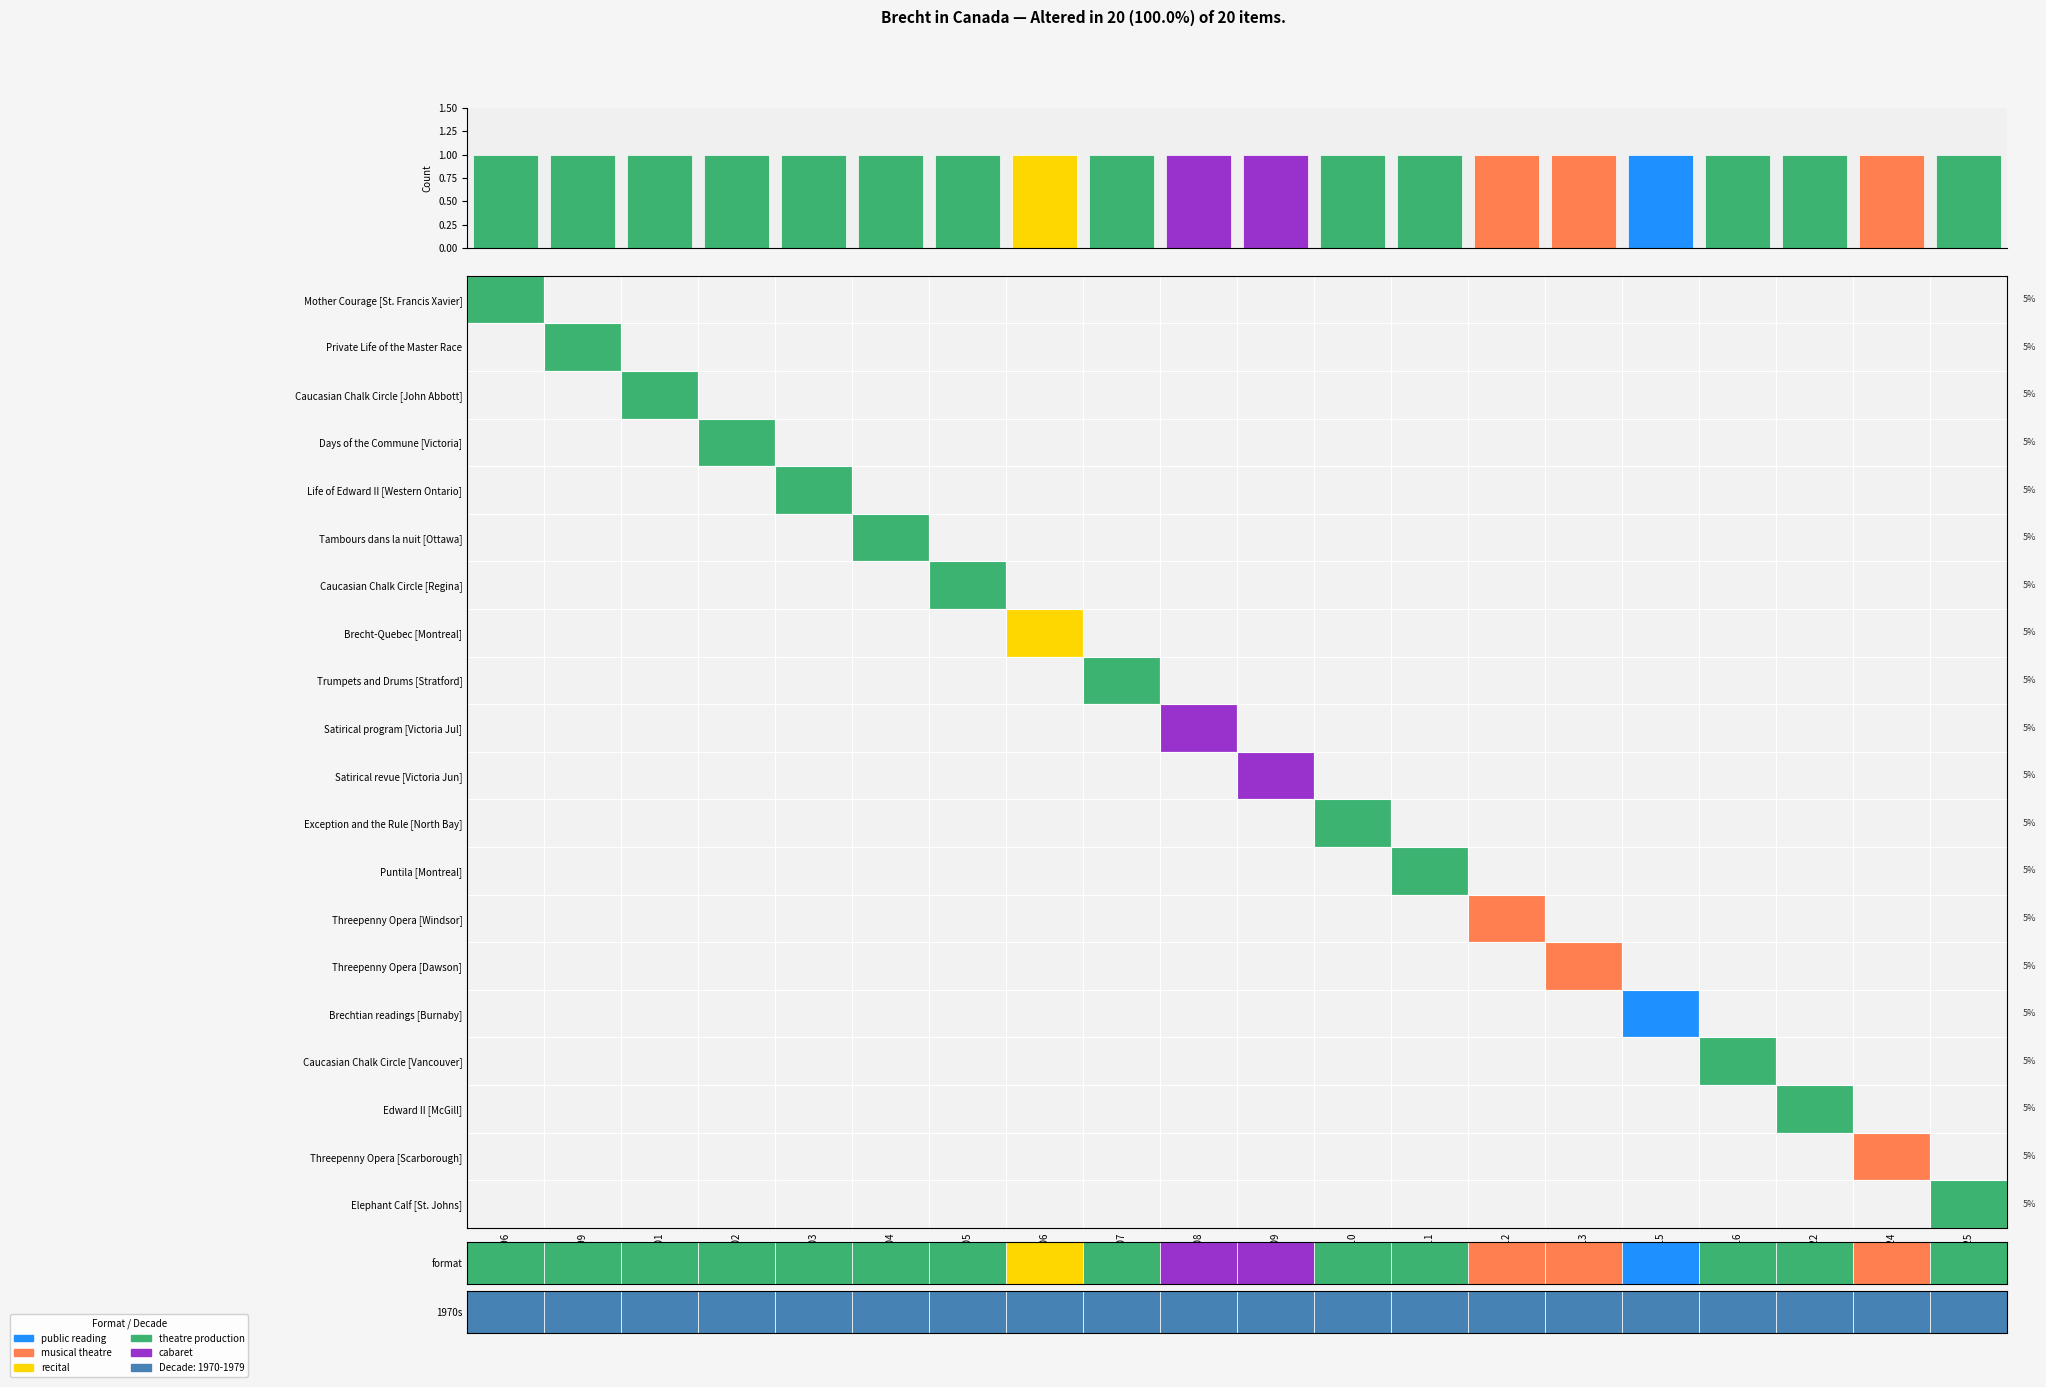

The value of Life of Edward II [Western Ontario] at 316 is 1. True or false?

False